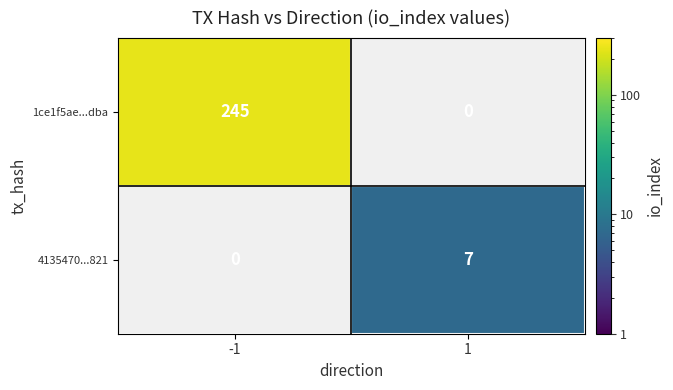

The 1ce1f5ae...dba series shows 341.8 at -1. True or false?

False